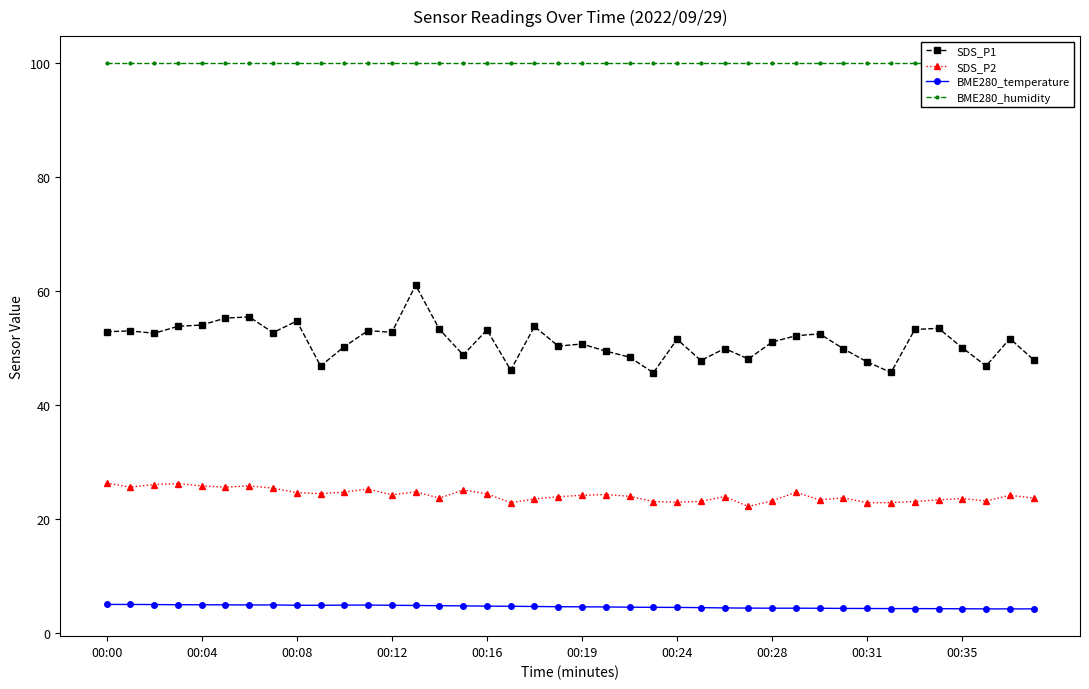

What is the minimum value shown in the chart?

4.3